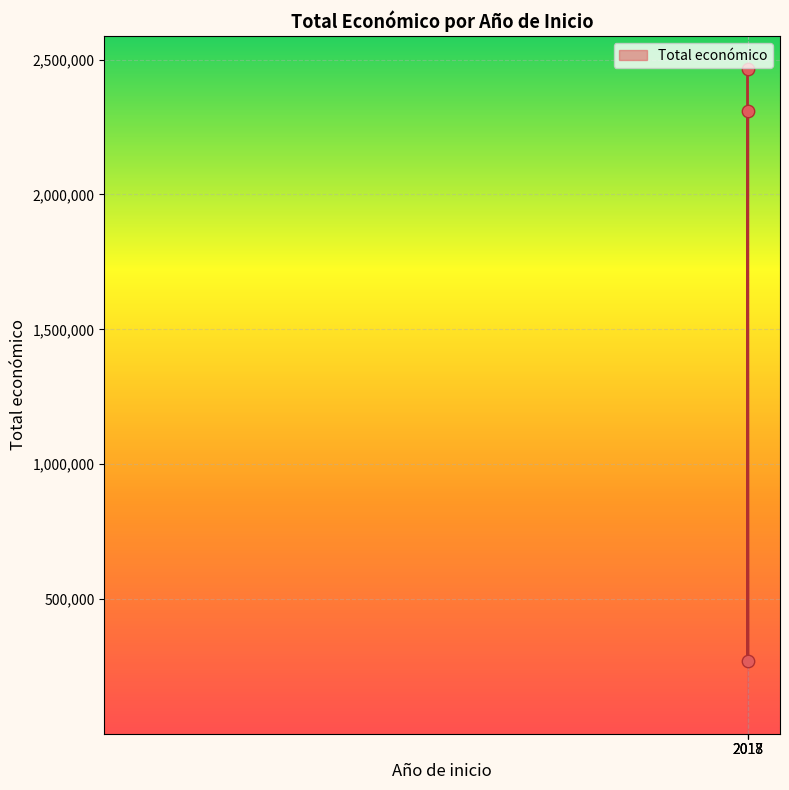

What is the change in value from 2017 to 2018?

-154546